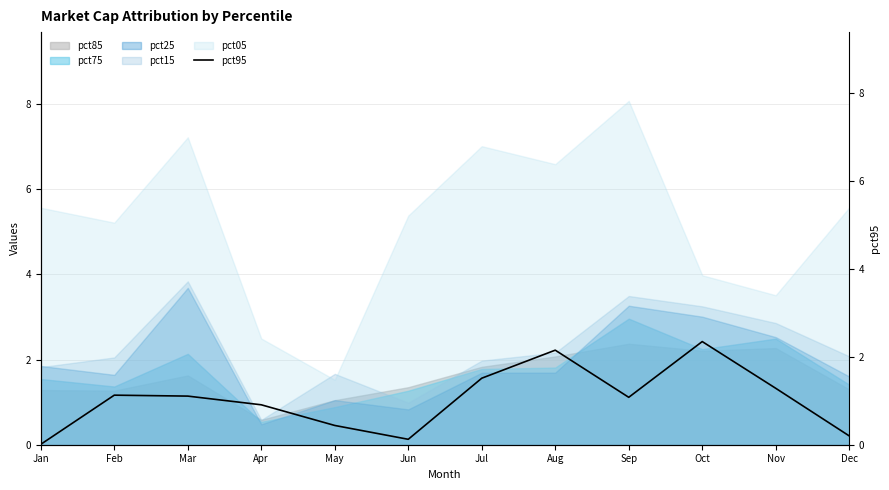

Reading right to left, transcribe all the data shown in this chart.

Dec=0.2	Nov=1.3	Oct=2.3	Sep=1.1	Aug=2.1	Jul=1.5	Jun=0.1	May=0.4	Apr=0.9	Mar=1.1	Feb=1.1	Jan=0.0